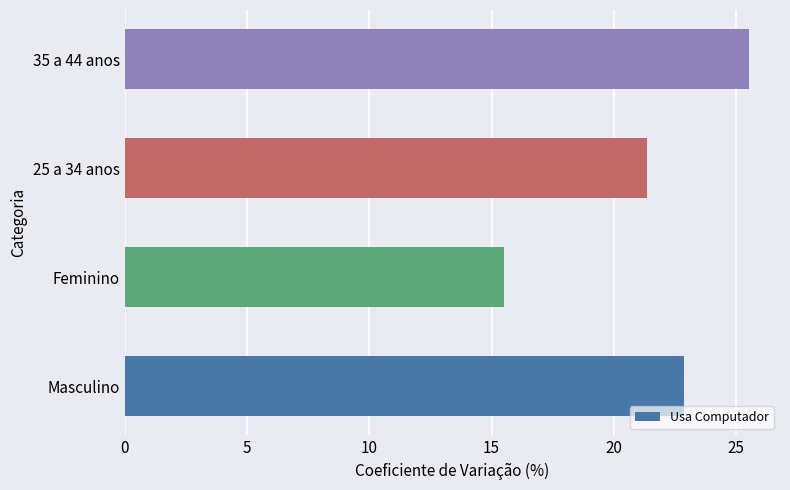

What is the maximum value shown in the chart?

25.5